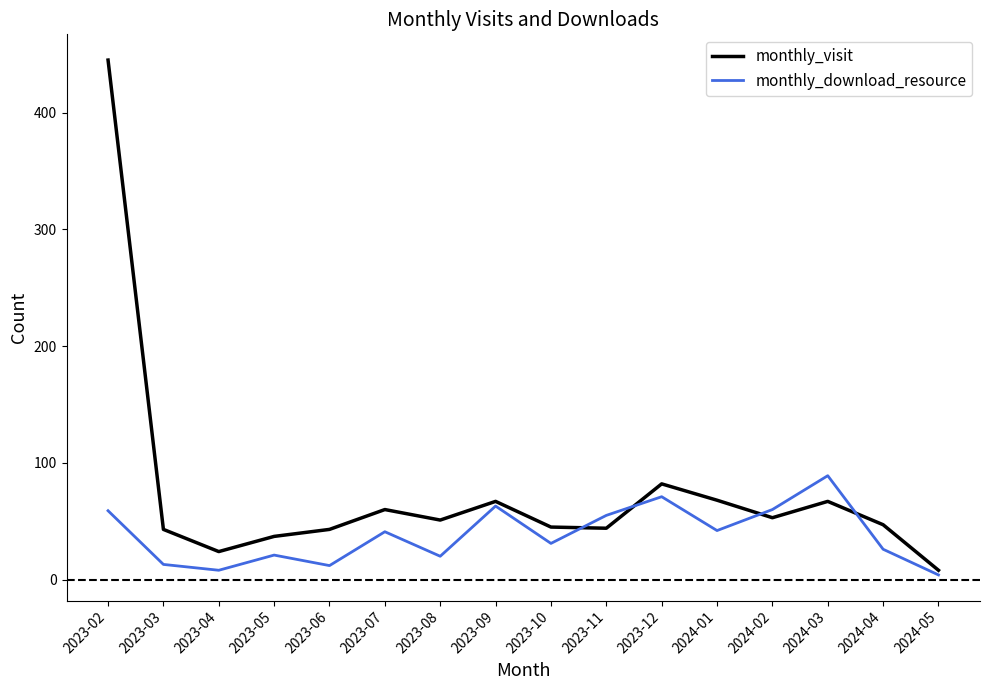

What is the sum of all monthly_visit values?

1184